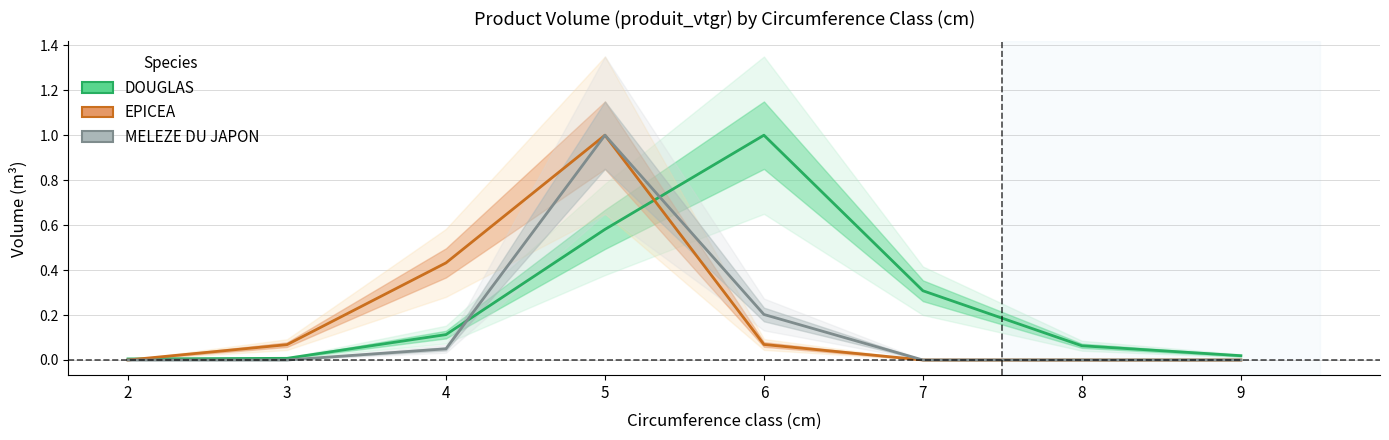

What is the total value across all series at 8?

0.1